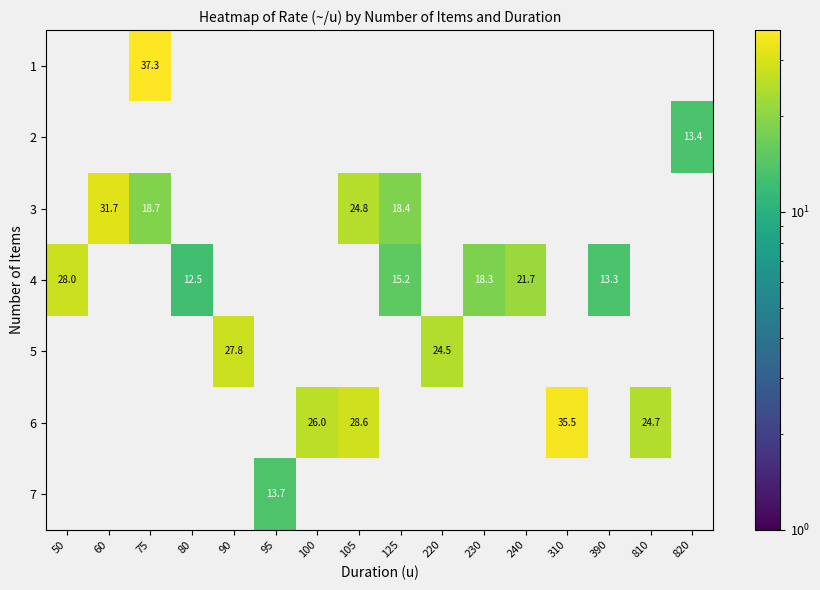

What is the smallest value displayed?

12.5